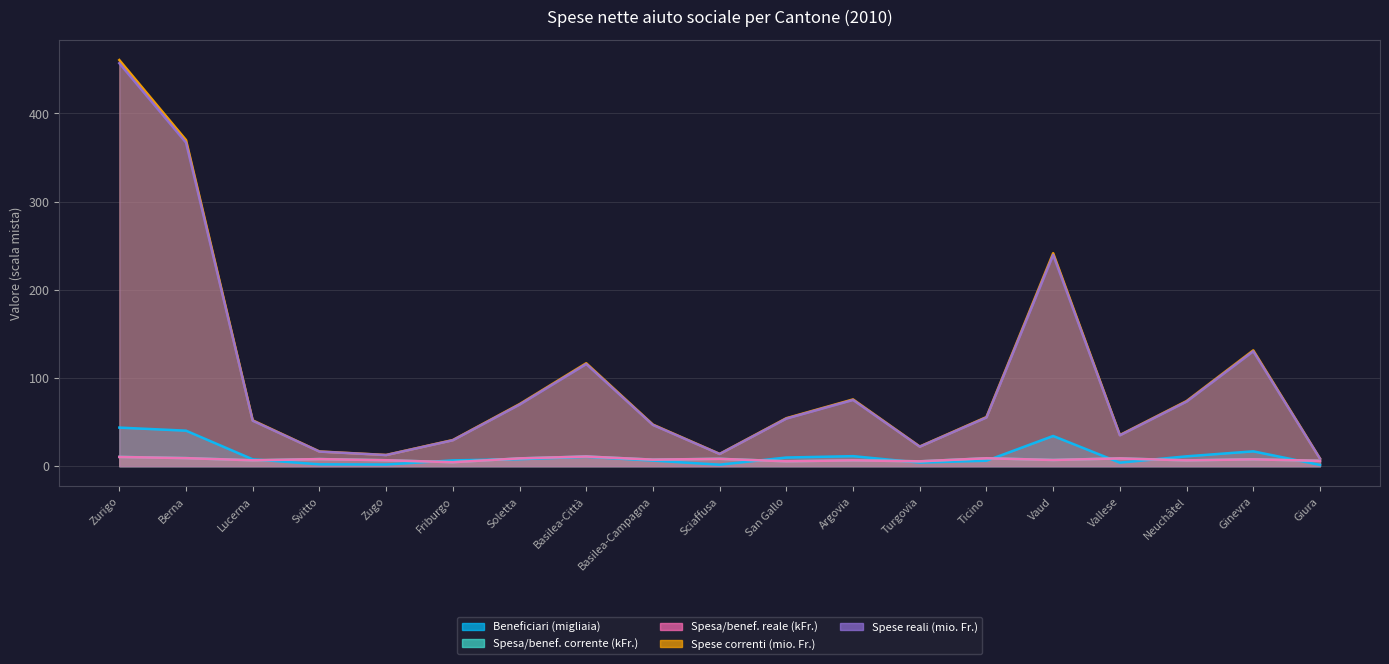

Between Svitto and Argovia, which is larger?

Argovia